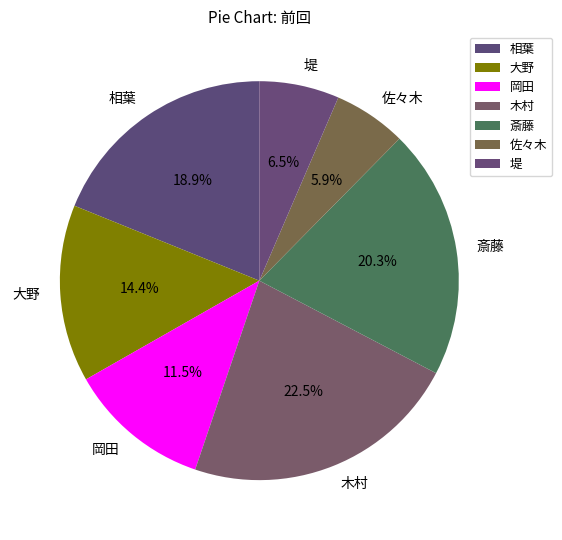

To the nearest percent, what is the average slice percentage?

14%